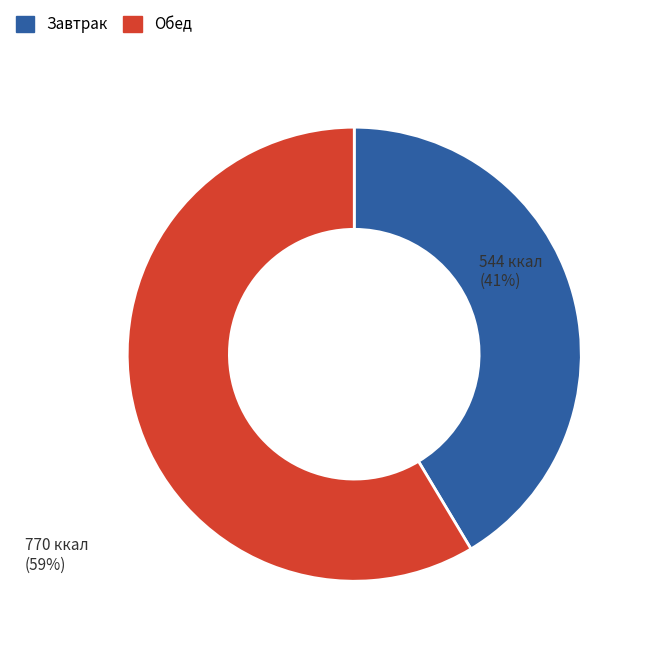

Is there any slice that represents more than half of the pie?

Yes